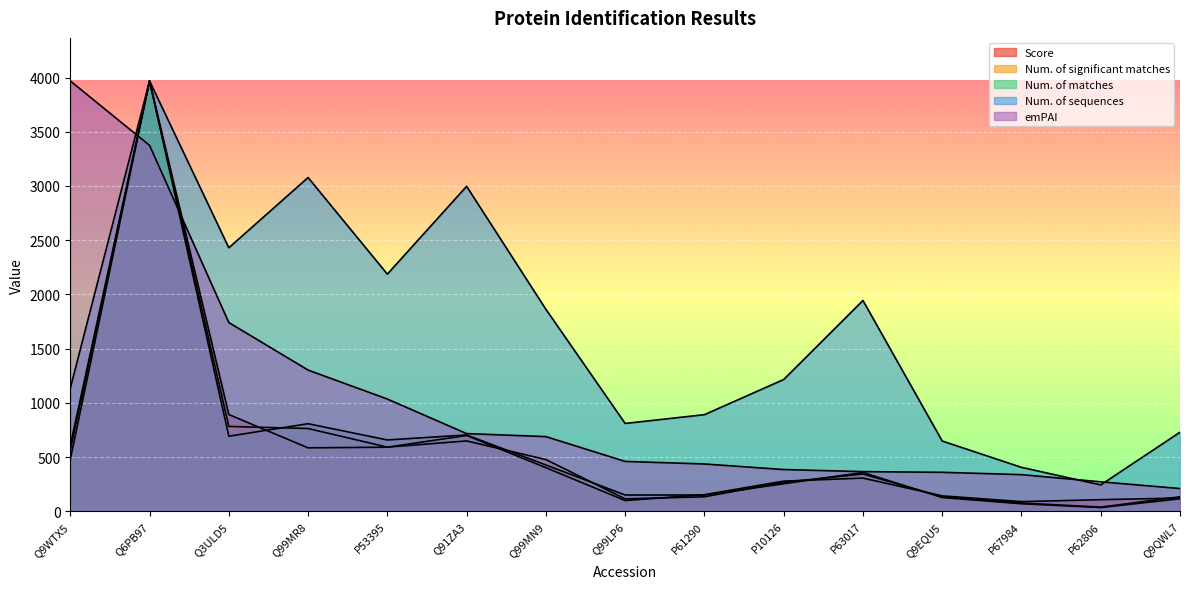

Which series has the largest range (max minus min)?

Num. of matches